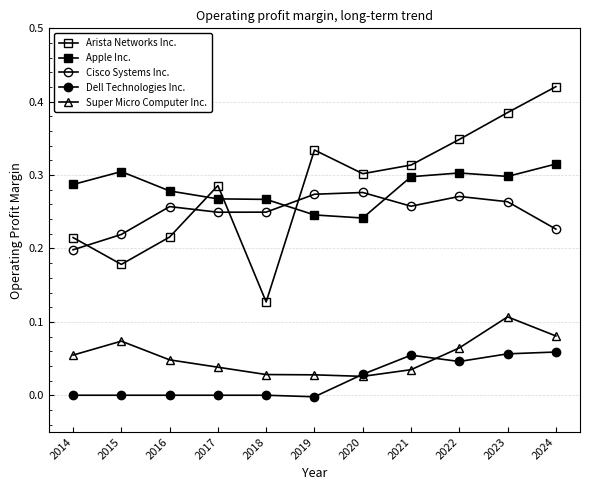

Which series changed the most between 2014 and 2017?

Arista Networks Inc.